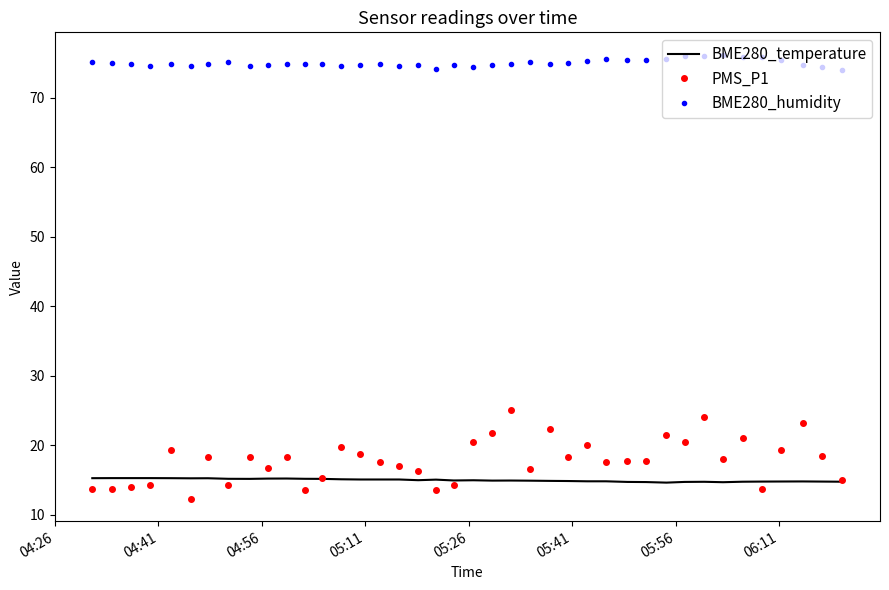

True or false: BME280_temperature and BME280_humidity intersect in this chart.

False